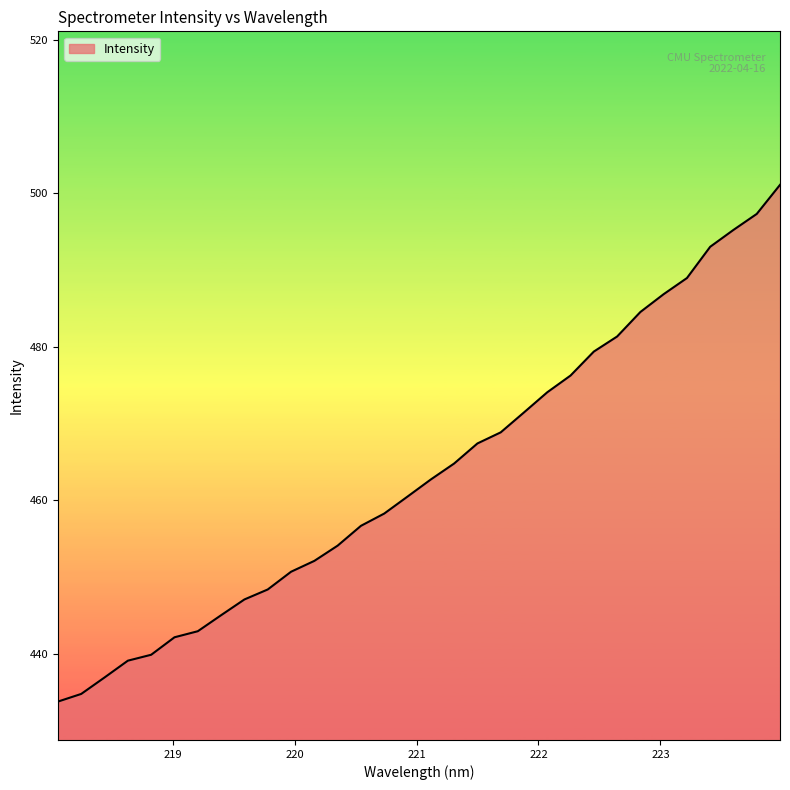

What is the difference between the maximum and minimum values?

67.3